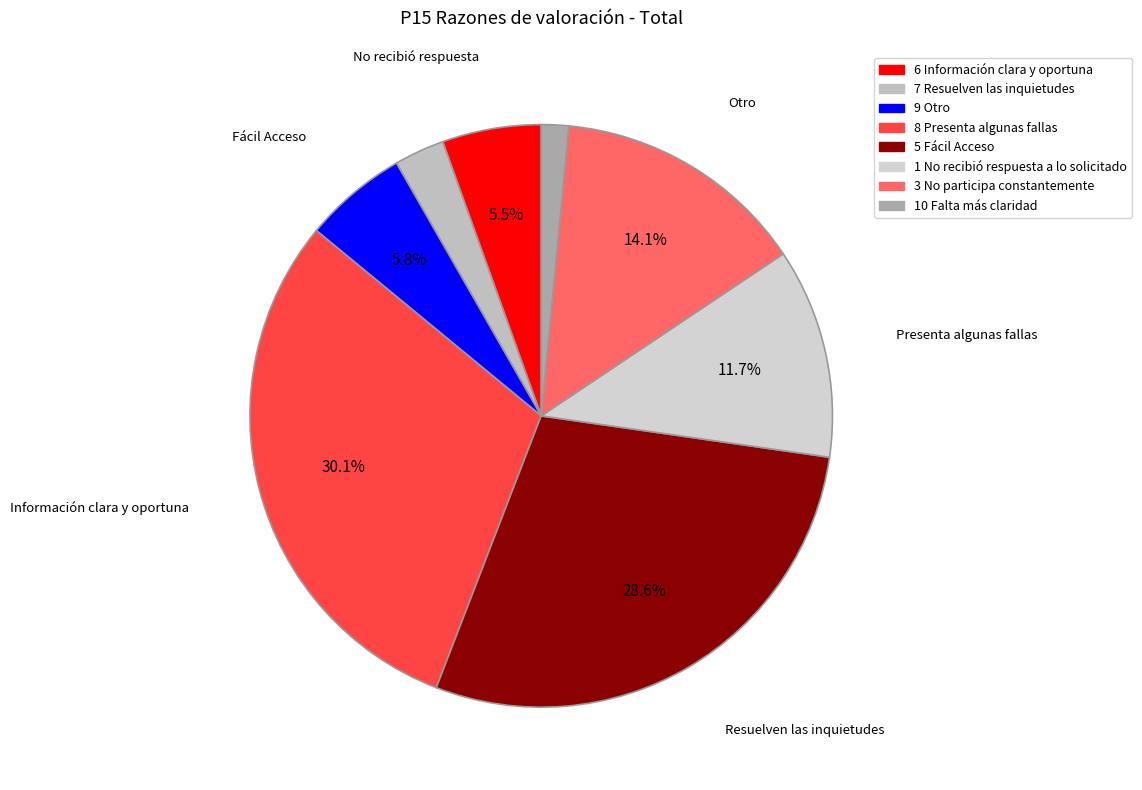

How many slices are in this pie chart?

8